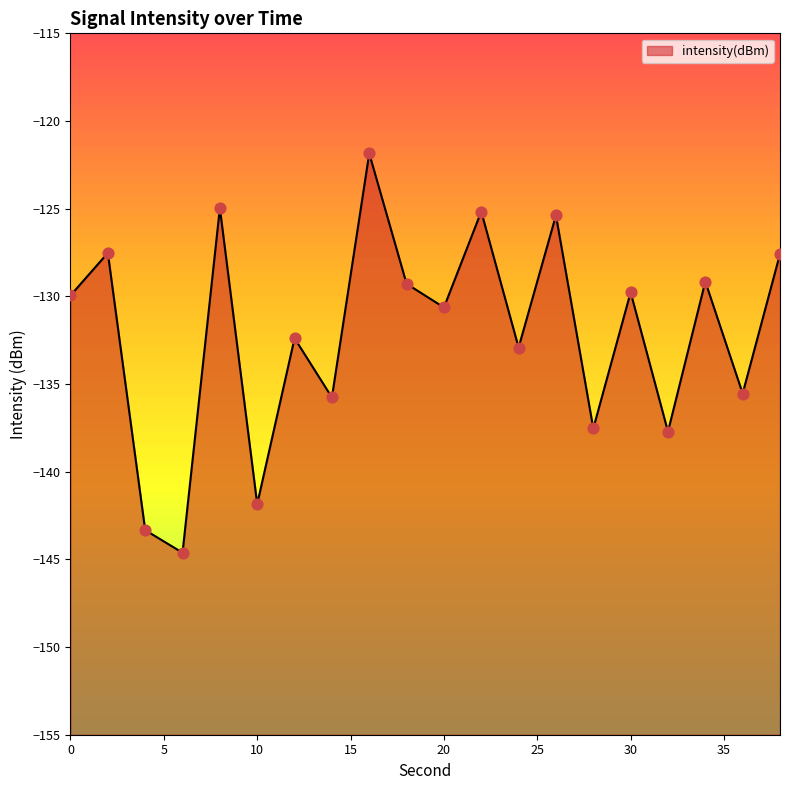

Between 10 and 30, which is larger?

30